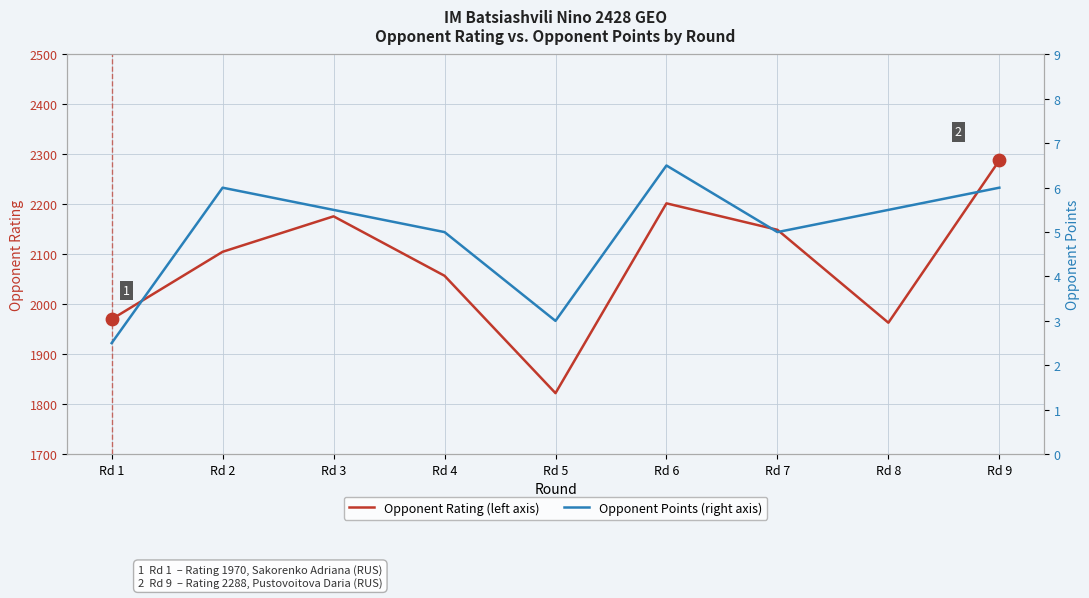

At how many categories does at least one series exceed 1863?

8